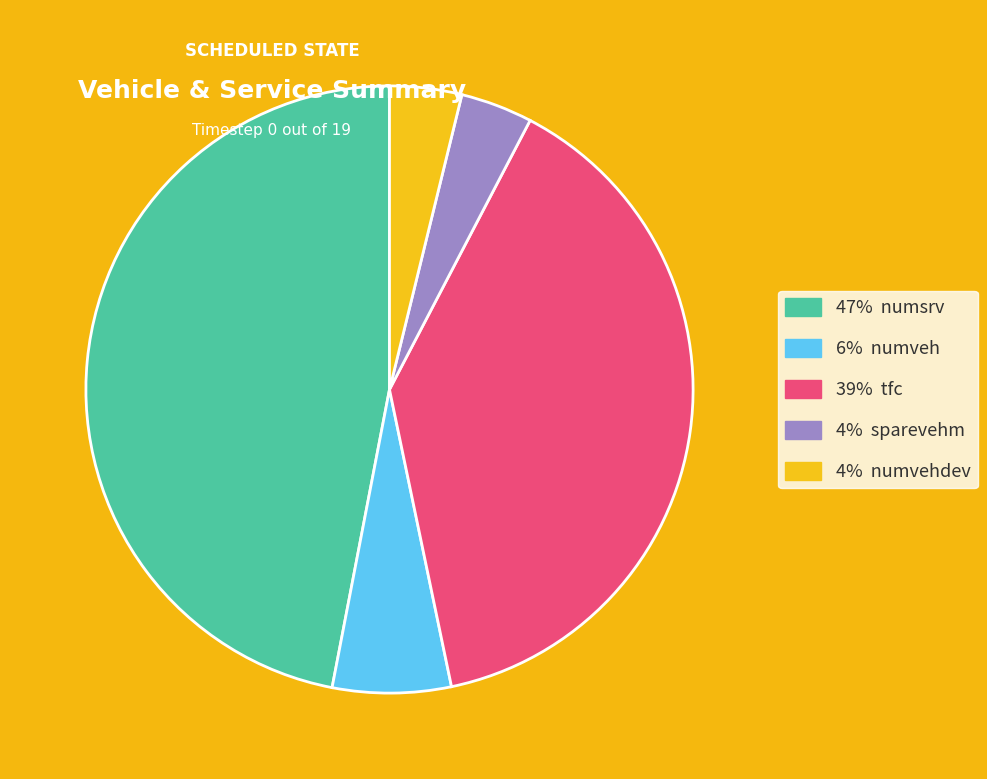

Is there a majority slice in this chart?

No